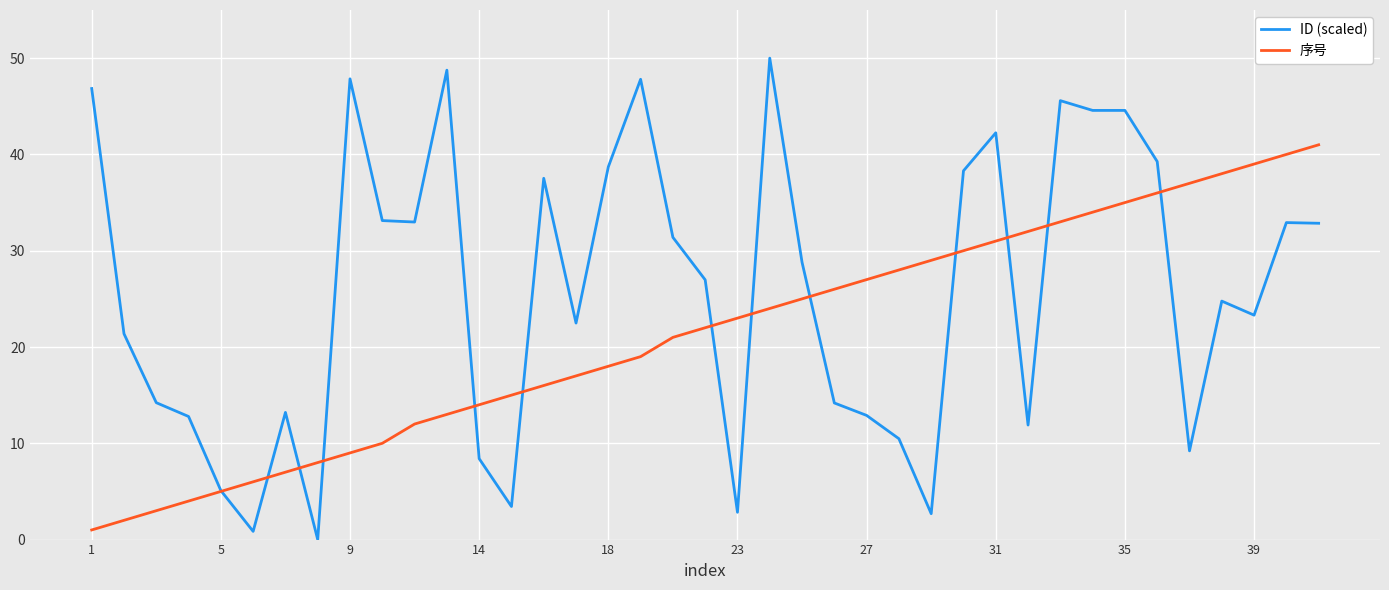

What is the maximum value for 序号?

41.0